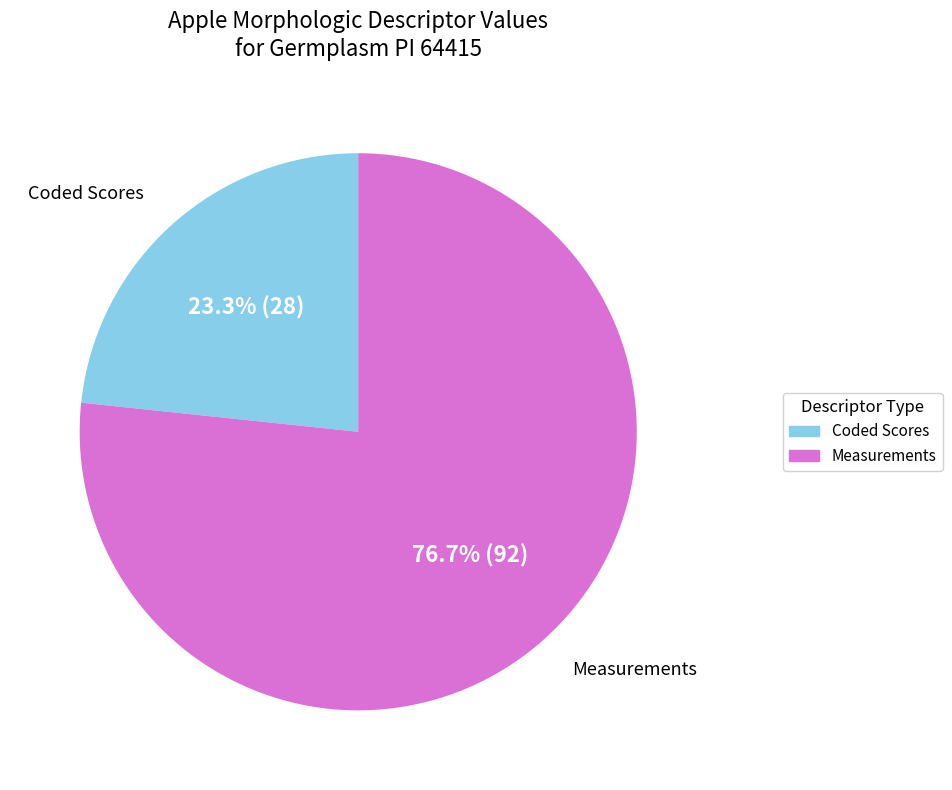

Count the number of slices in the pie.

2